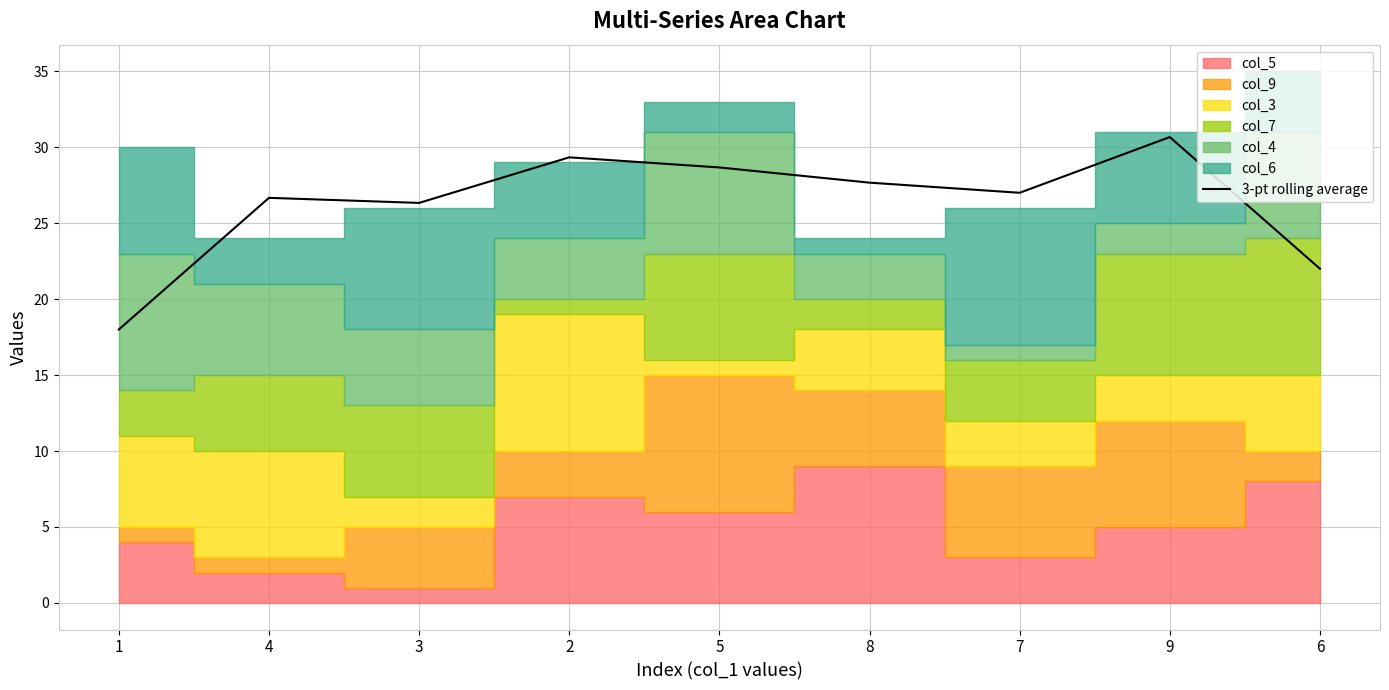

Reading left to right, list all the values displayed in this chart.

1=18.0	4=26.7	3=26.3	2=29.3	5=28.7	8=27.7	7=27.0	9=30.7	6=22.0